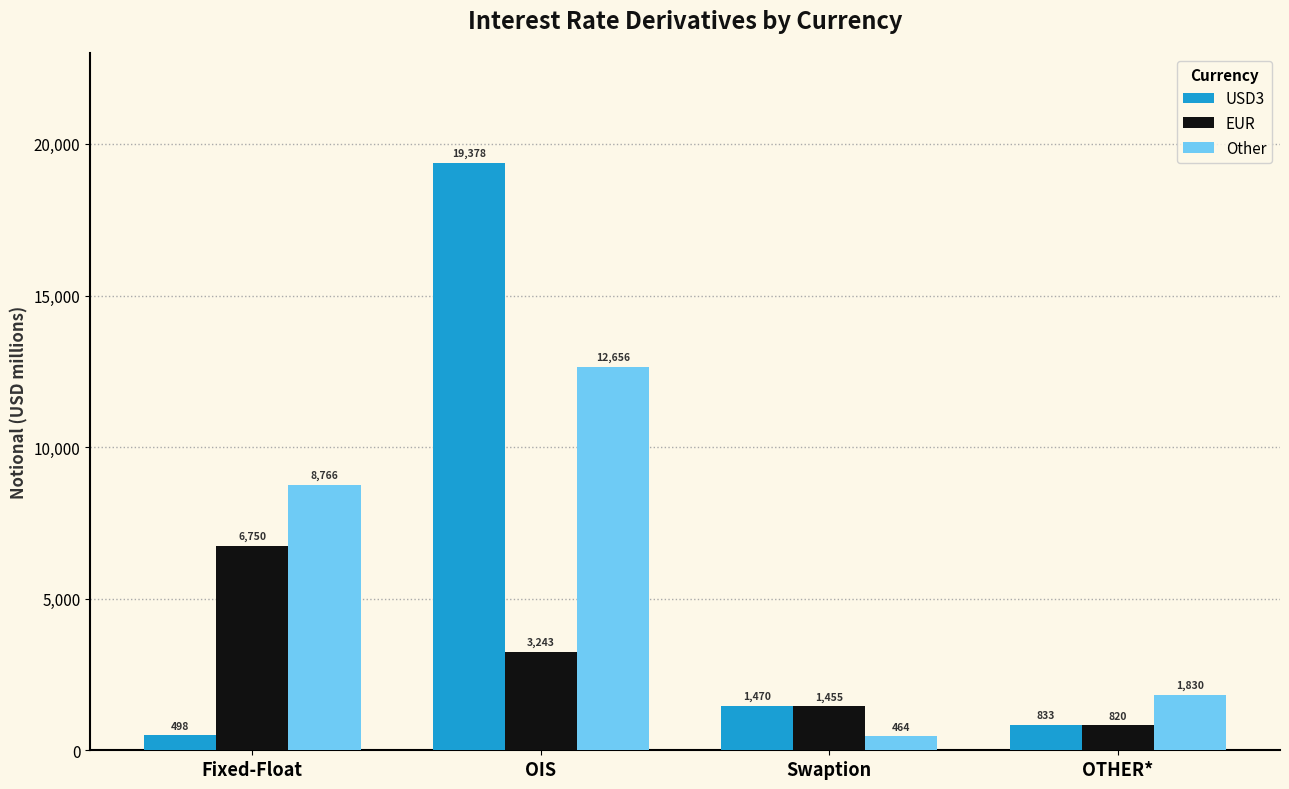

Reading right to left, list all the values displayed in this chart.

USD3: 833	1470	19378	498
EUR: 820	1455	3243	6750
Other: 1830	464	12656	8766